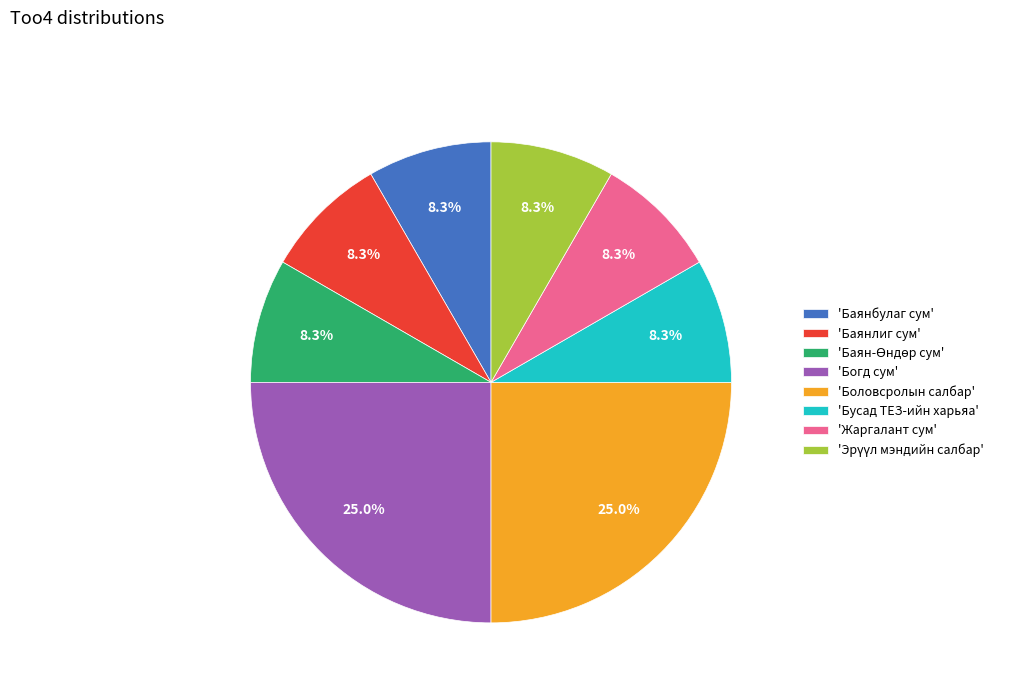

Does any single category account for the majority?

No